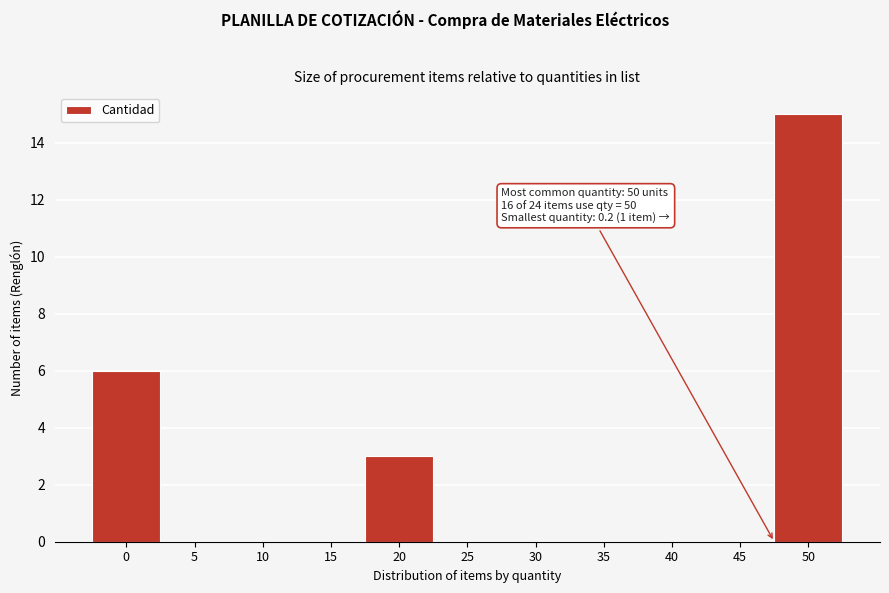

Reading right to left, transcribe all the data shown in this chart.

50=15	45=0	40=0	35=0	30=0	25=0	20=3	15=0	10=0	5=0	0=6